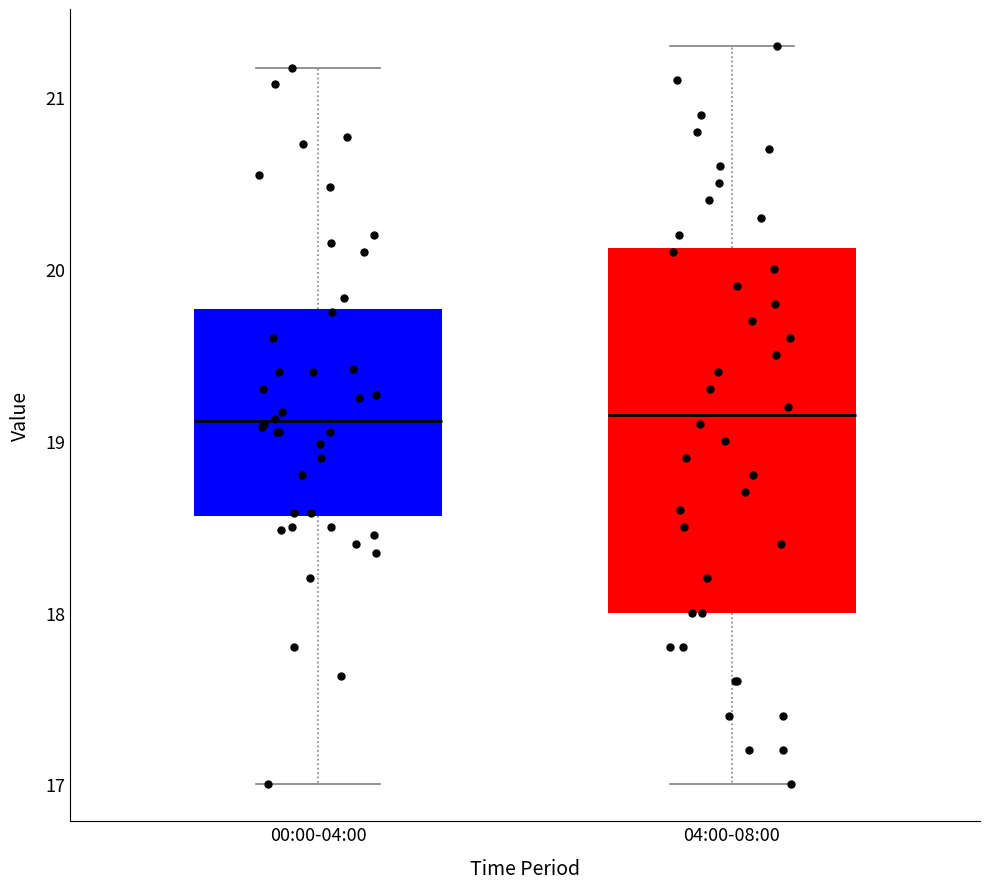

Where does the lower whisker of the box for 04:00-08:00 end on the y-axis? The values are not printed on the chart, so give them approximately, as read against the axis.

17.0